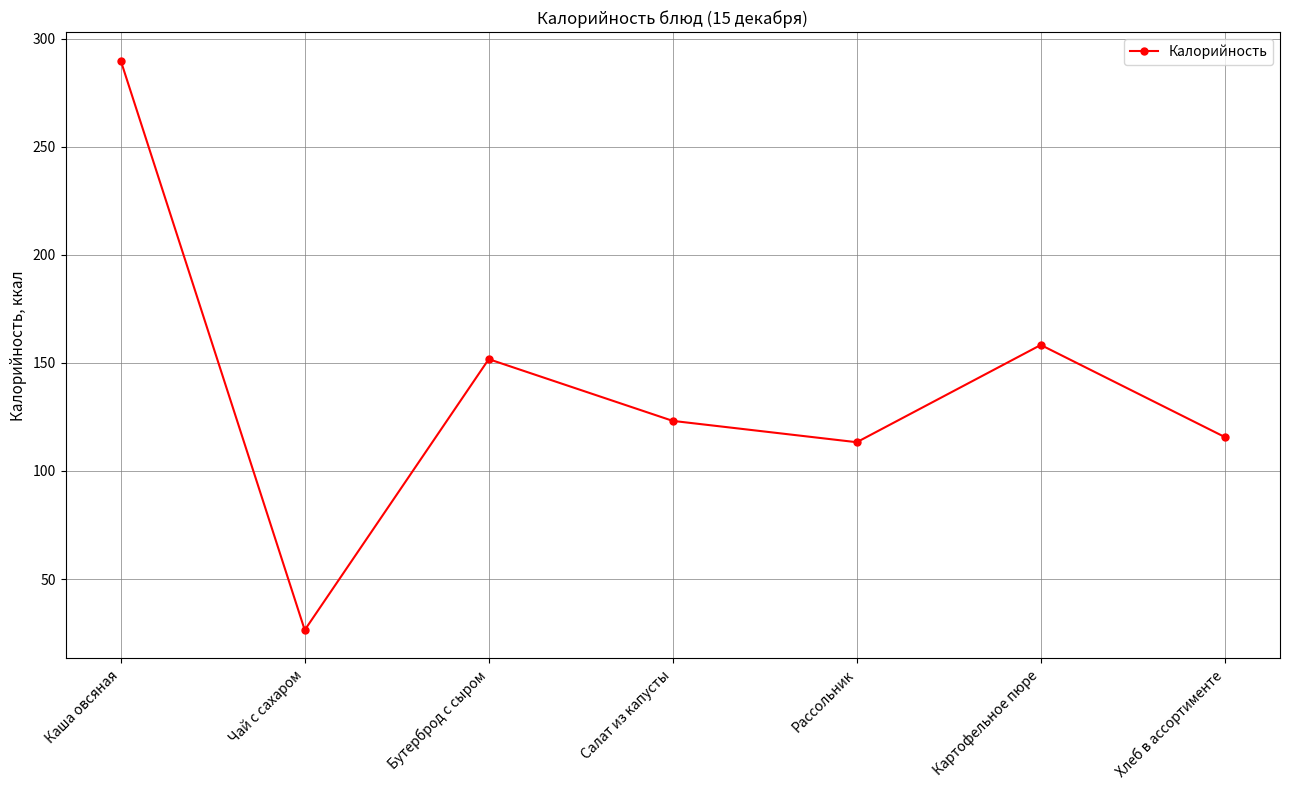

How many points are lower than both their immediate neighbors (excluding endpoints)?

2